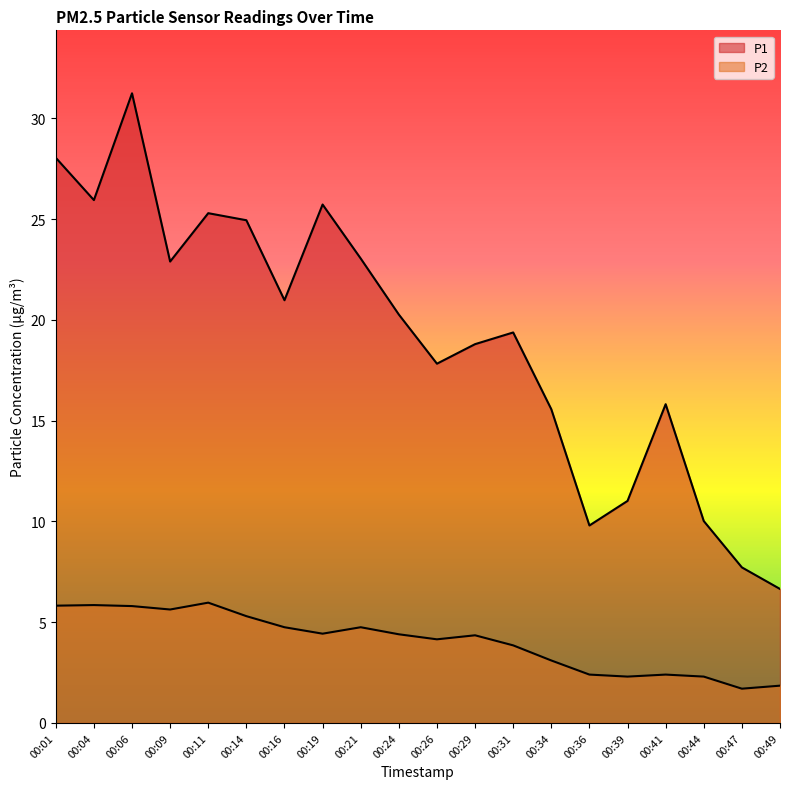

How many interior local peaks does the P2 series have?

5